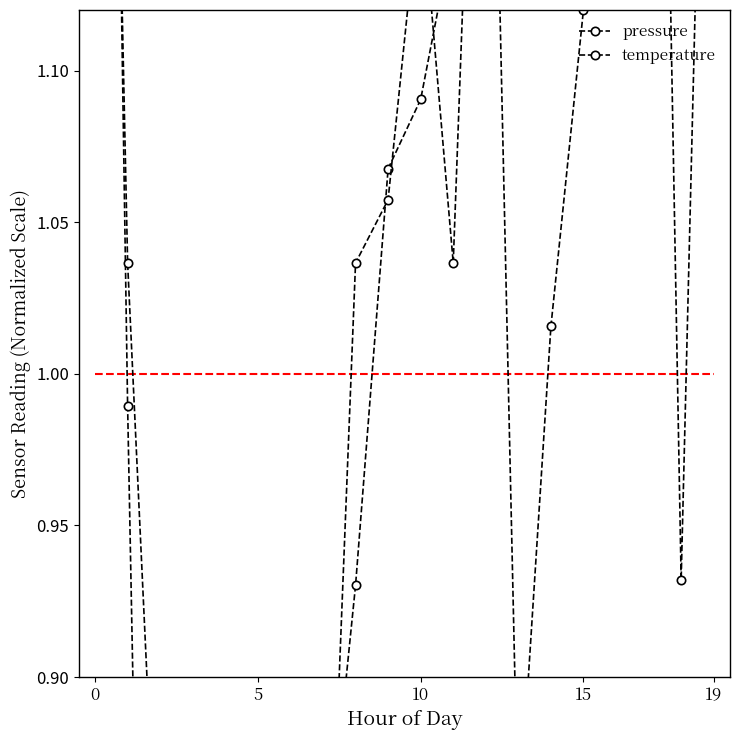

What is the minimum value for temperature?

0.1